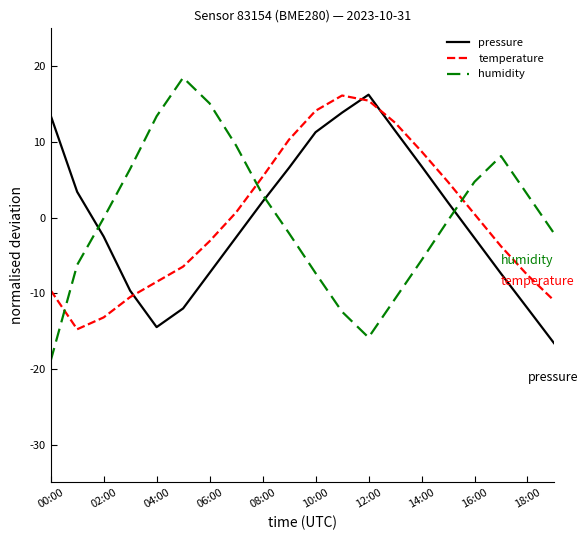

What is the difference between the maximum and minimum values in the humidity series?

37.4